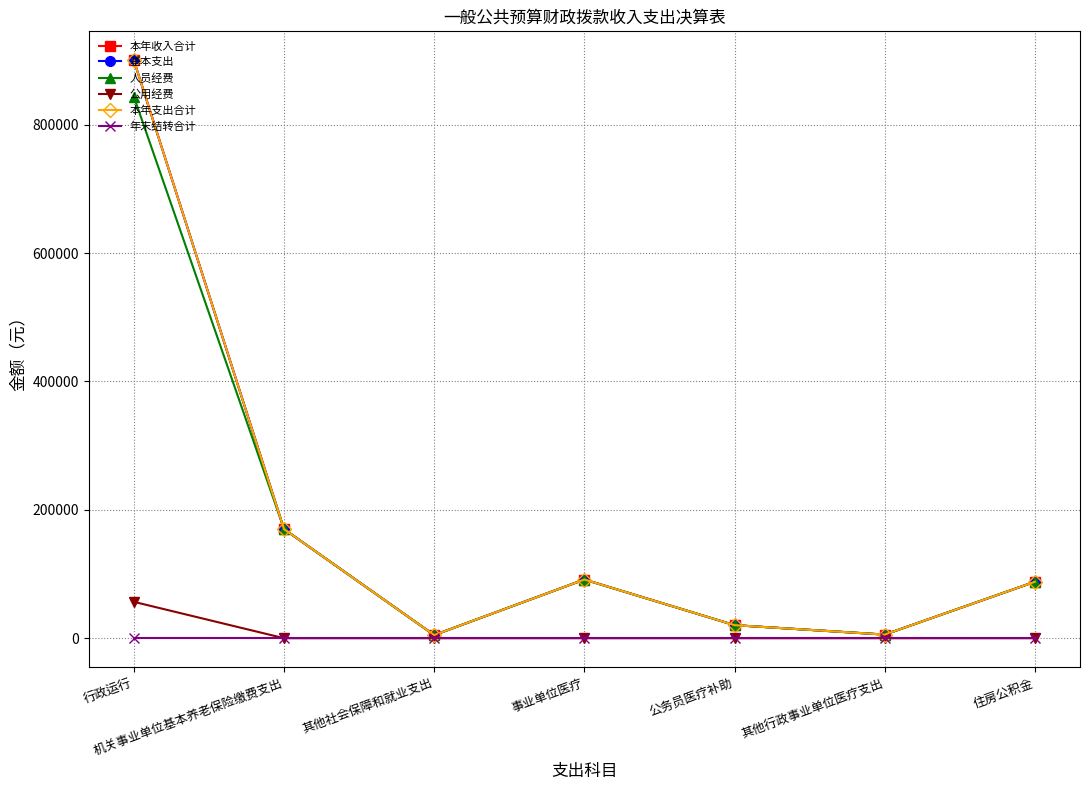

Reading right to left, what are all the values shown in this chart?

本年收入合计: 住房公积金=87966.0	其他行政事业单位医疗支出=5626.8	公务员医疗补助=20320.2	事业单位医疗=91430.1	其他社会保障和就业支出=4849.7	机关事业单位基本养老保险缴费支出=169953.0	行政运行=900460.1
基本支出: 住房公积金=87966.0	其他行政事业单位医疗支出=5626.8	公务员医疗补助=20320.2	事业单位医疗=91430.1	其他社会保障和就业支出=4849.7	机关事业单位基本养老保险缴费支出=169953.0	行政运行=900460.1
人员经费: 住房公积金=87966.0	其他行政事业单位医疗支出=5626.8	公务员医疗补助=20320.2	事业单位医疗=91430.1	其他社会保障和就业支出=4849.7	机关事业单位基本养老保险缴费支出=169953.0	行政运行=843800.0
公用经费: 住房公积金=0.0	其他行政事业单位医疗支出=0.0	公务员医疗补助=0.0	事业单位医疗=0.0	其他社会保障和就业支出=0.0	机关事业单位基本养老保险缴费支出=0.0	行政运行=56660.1
本年支出合计: 住房公积金=87966.0	其他行政事业单位医疗支出=5626.8	公务员医疗补助=20320.2	事业单位医疗=91430.1	其他社会保障和就业支出=4849.7	机关事业单位基本养老保险缴费支出=169953.0	行政运行=900460.1
年末结转合计: 住房公积金=0.0	其他行政事业单位医疗支出=0.0	公务员医疗补助=0.0	事业单位医疗=0.0	其他社会保障和就业支出=0.0	机关事业单位基本养老保险缴费支出=0.0	行政运行=0.0